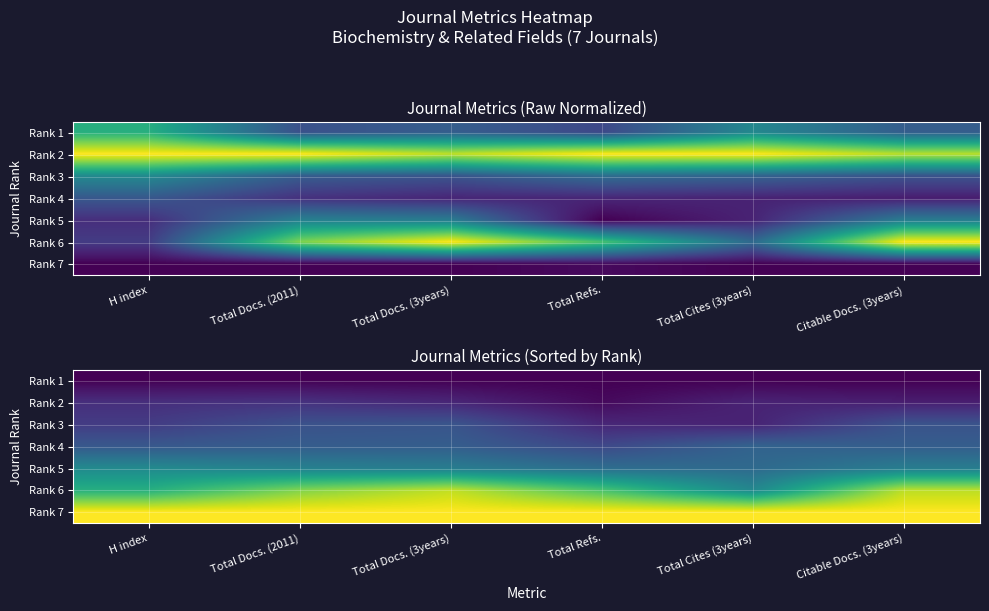

Which series has the largest range (max minus min)?

Rank 6